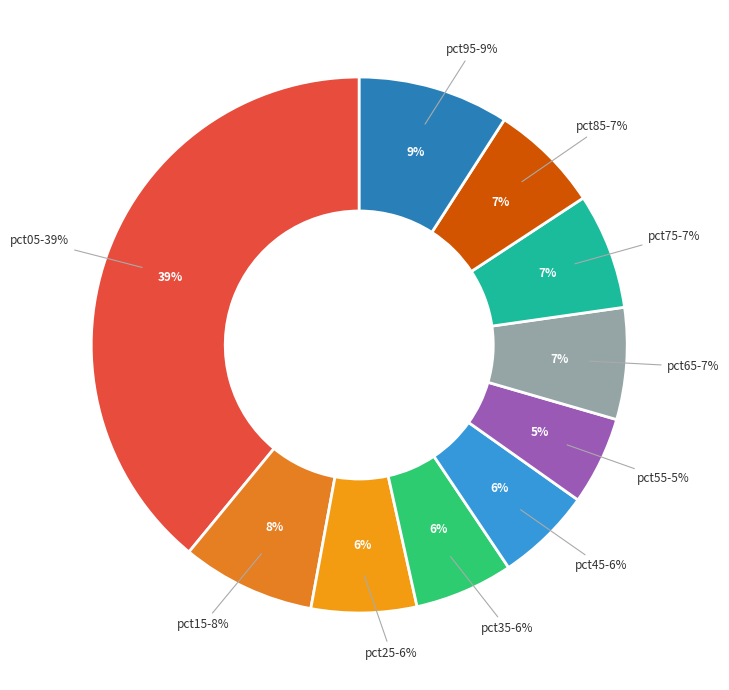

Does pct45 represent more than half of the total?

No